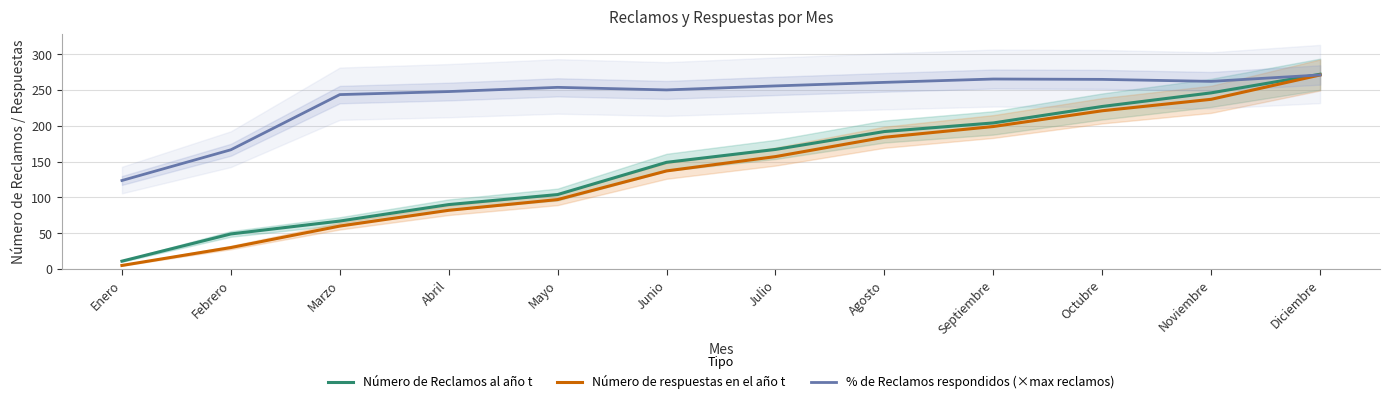

What is the value of the Número de Reclamos al año t point at the 9th from the left?

204.0